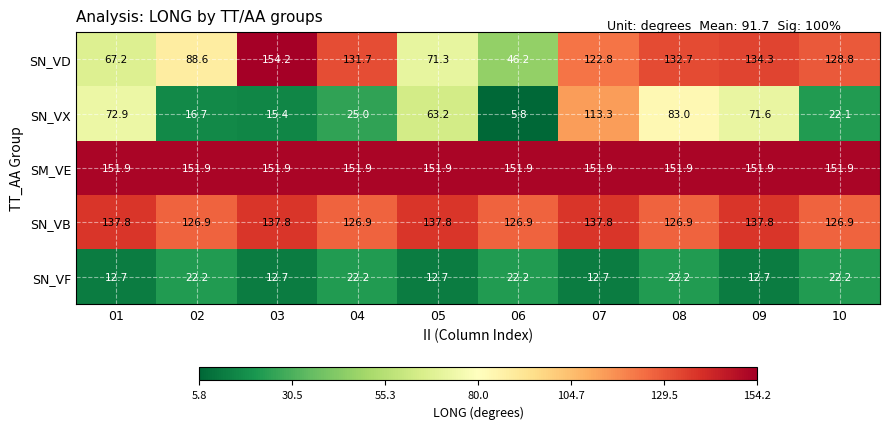

At which category is the sum across all series the highest?

07